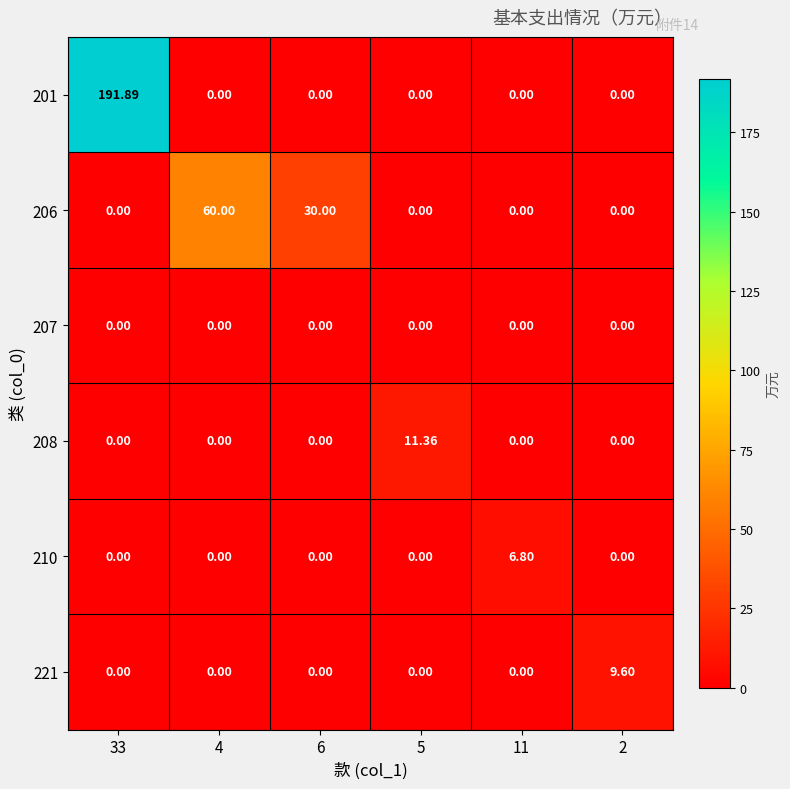

Which series has the widest spread of values?

201